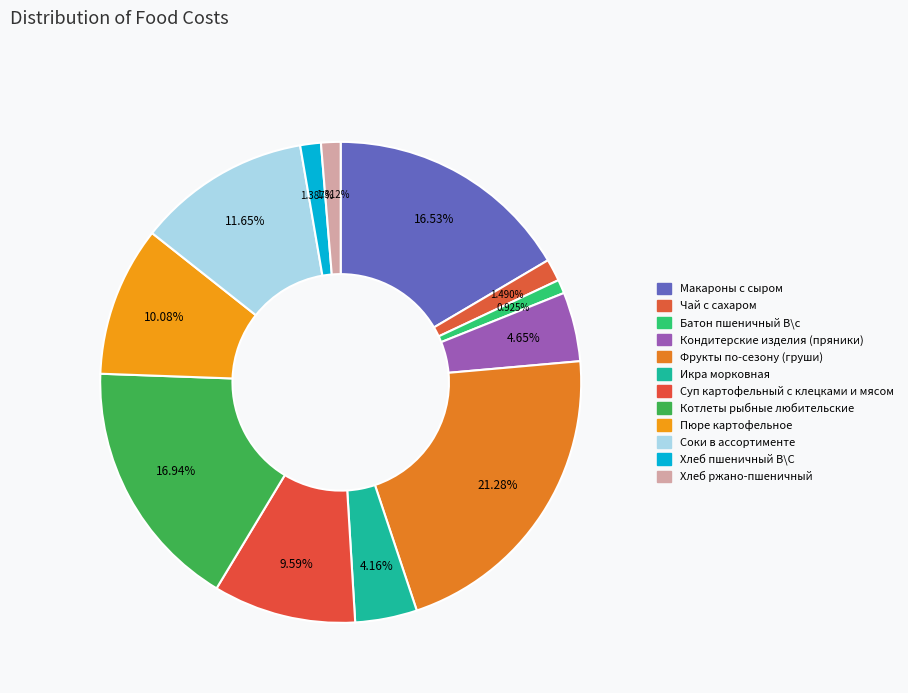

What percentage is the Хлеб пшеничный В\С slice, to the nearest percent?

1%